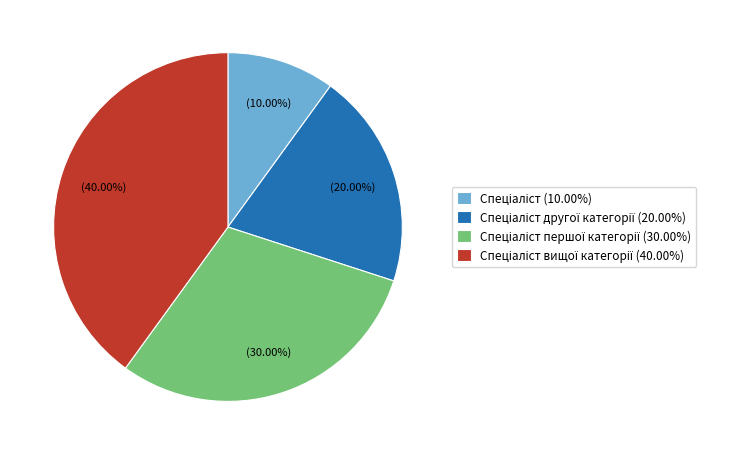

Is there any slice that represents more than half of the pie?

No